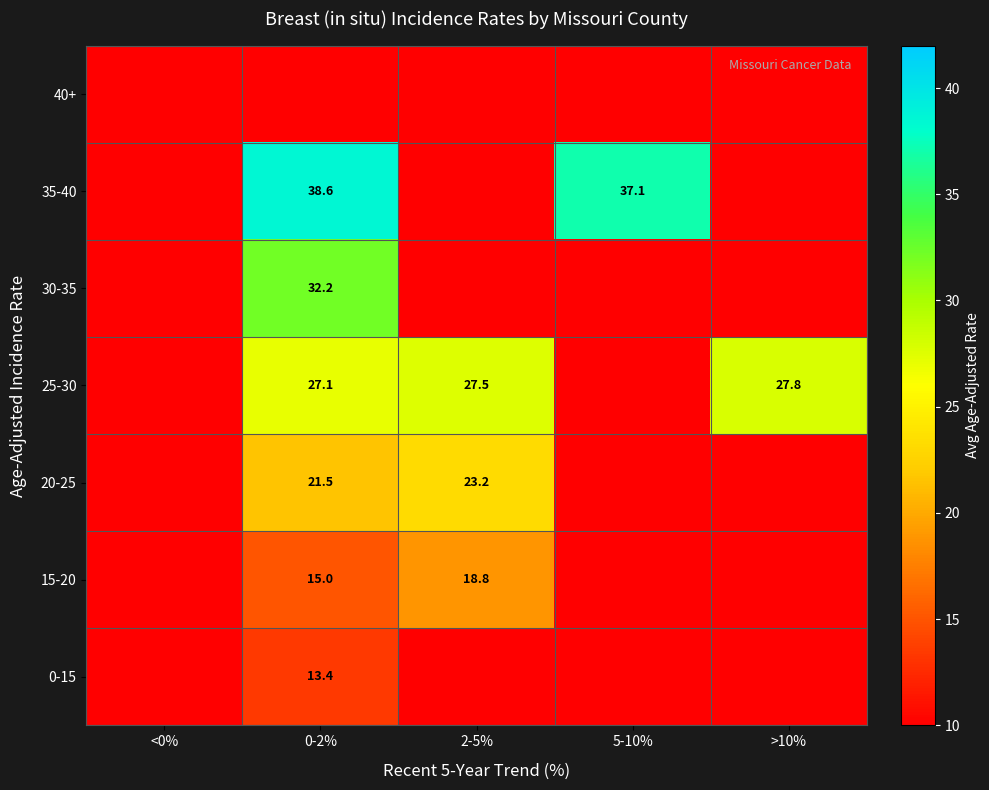

What is the highest value of the 0-15 series?

13.4